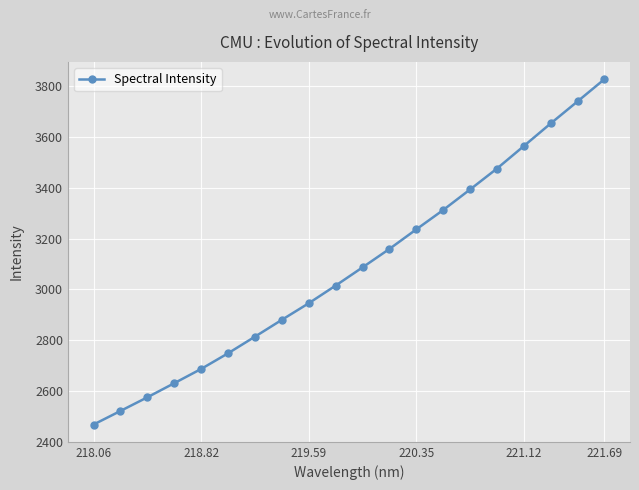

What is the average value?

3086.7